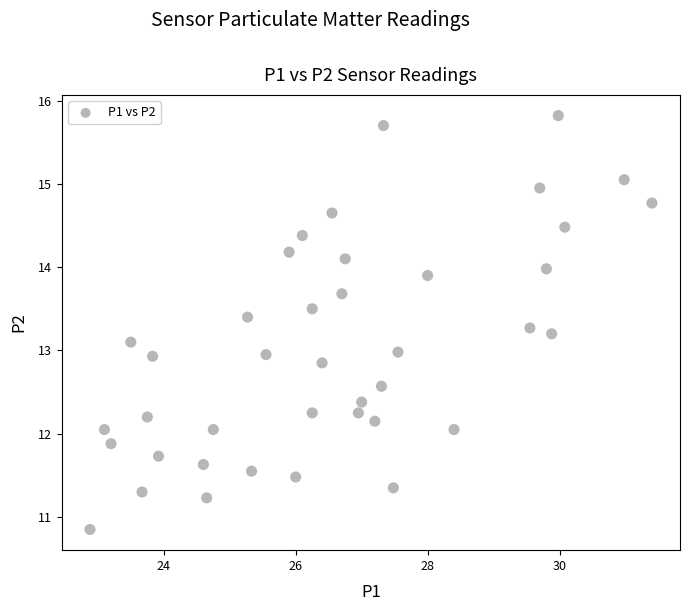

What is the range of Y values (max minus min)?

5.0